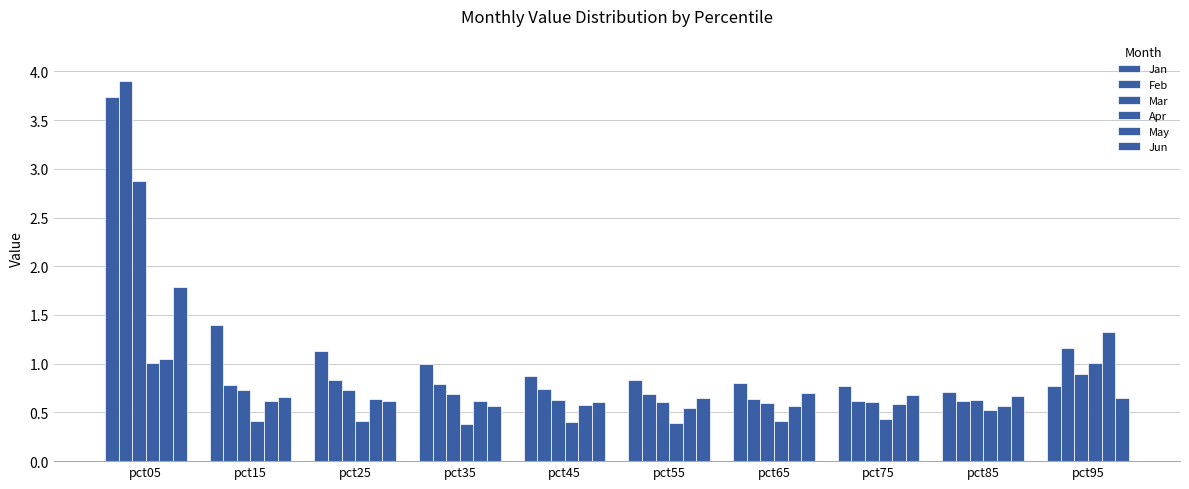

The Mar series shows 0.7 at pct35. True or false?

True